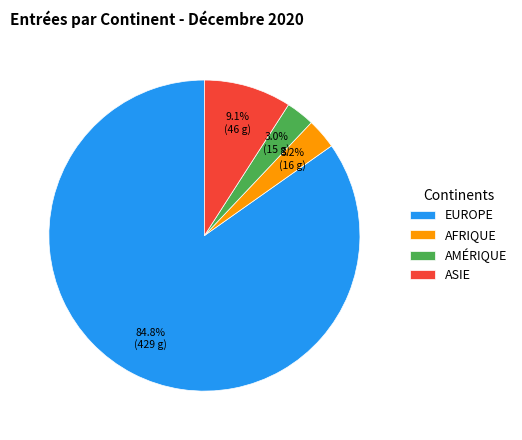

Which category accounts for the majority?

EUROPE